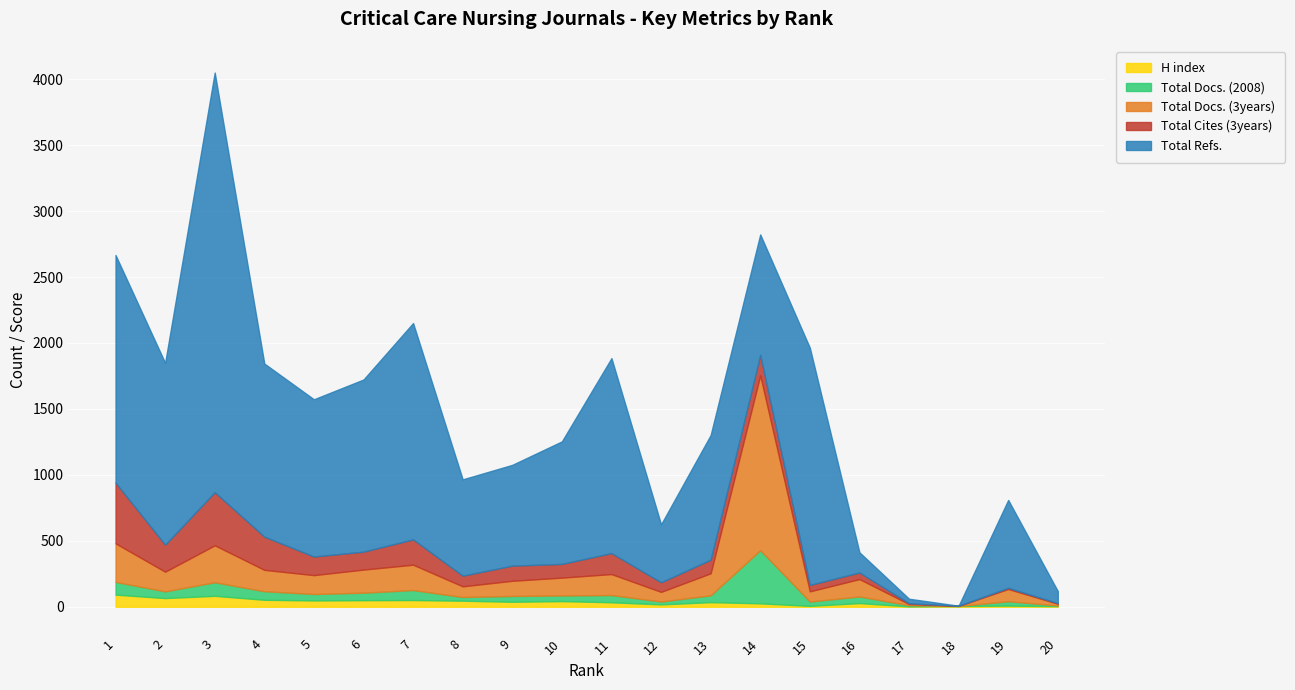

How many lines are shown in the chart?

5